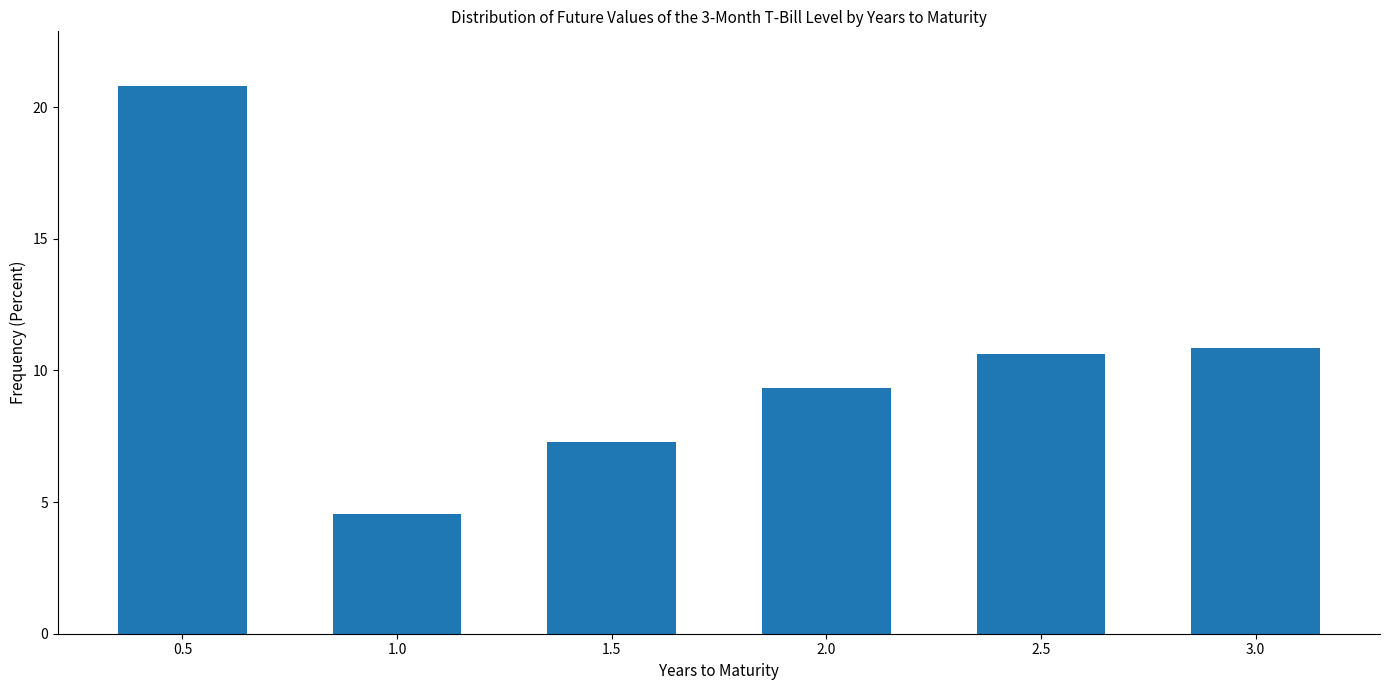

Approximately how many times larger is the value at 2.5 compared to 0.5?

0.5